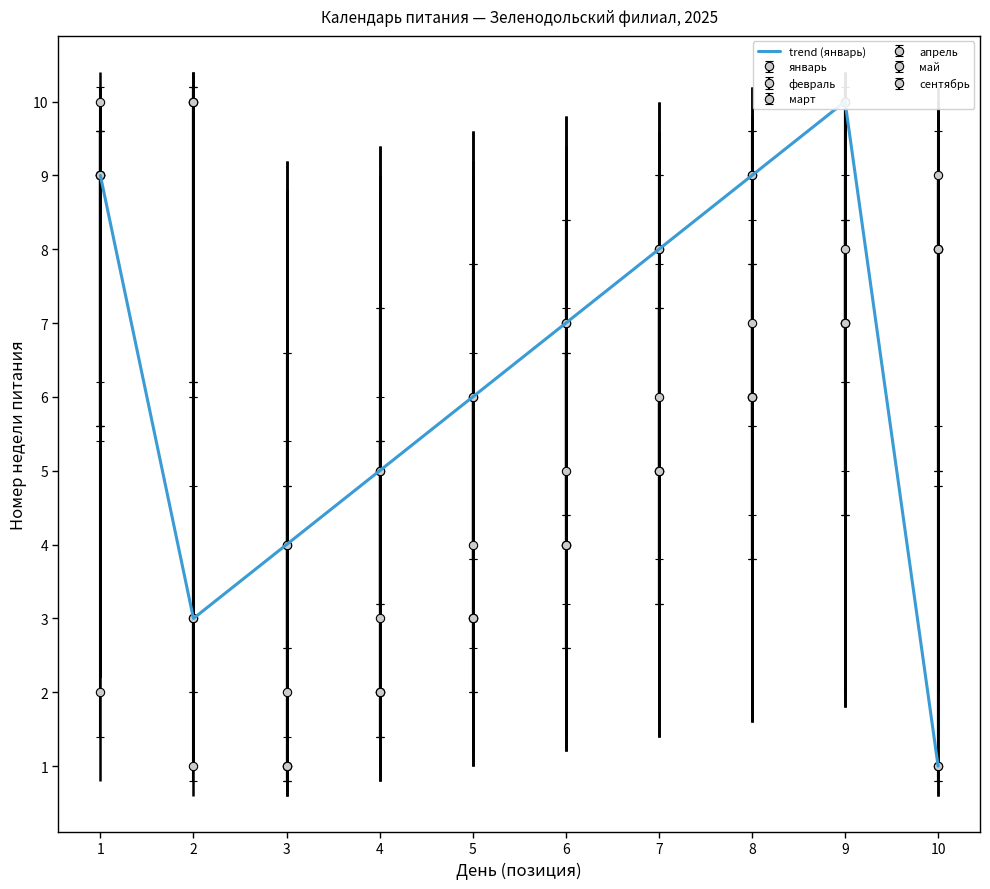

What is the difference between the maximum and minimum values?

9